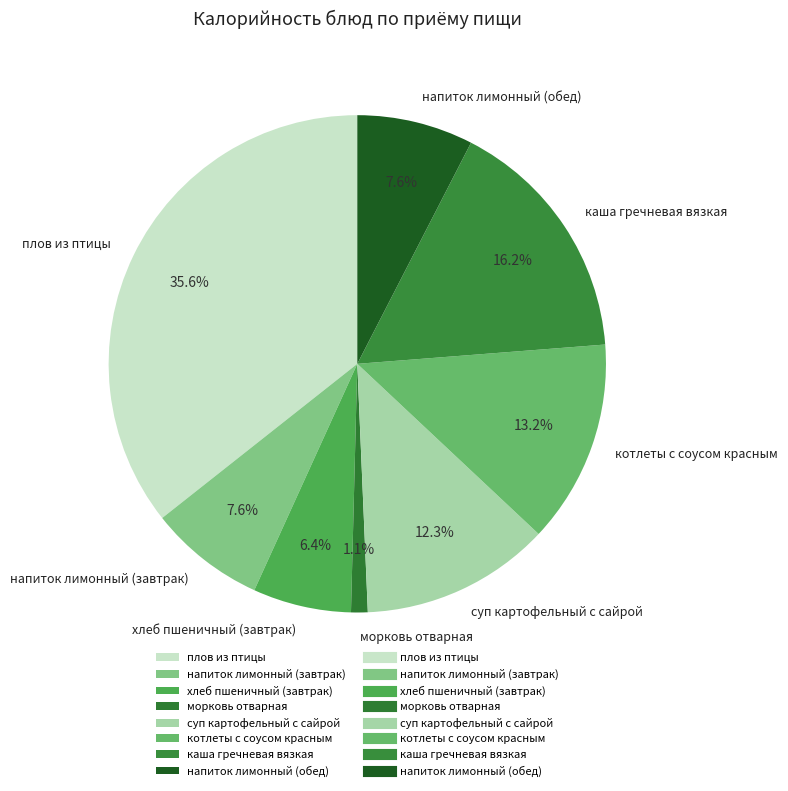

Which slice is the largest?

плов из птицы